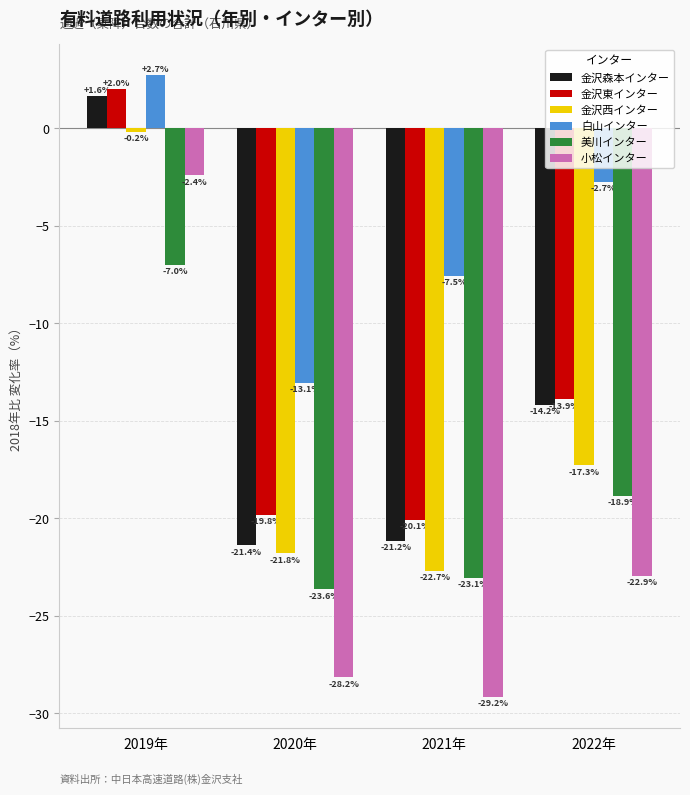

What is the difference between the maximum and minimum values in the 美川インター series?

16.6